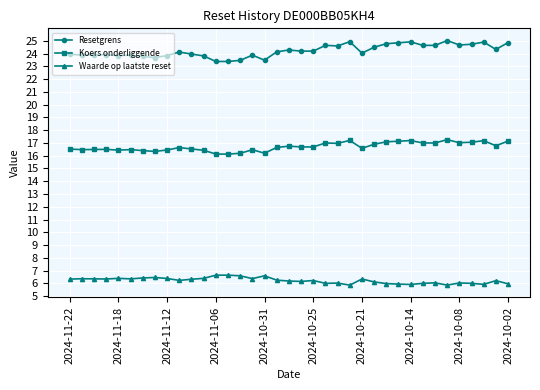

What is the sum of all Resetgrens values?

896.3